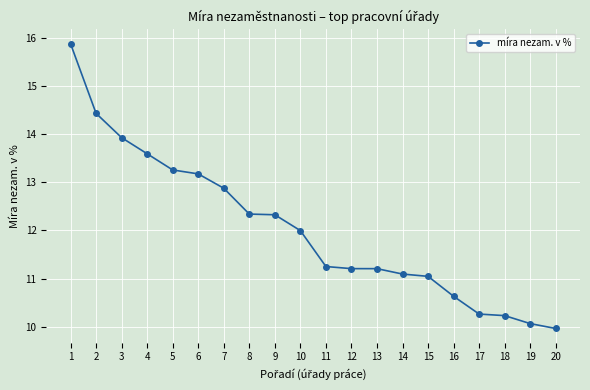

The value at 10 is 12.0. True or false?

True